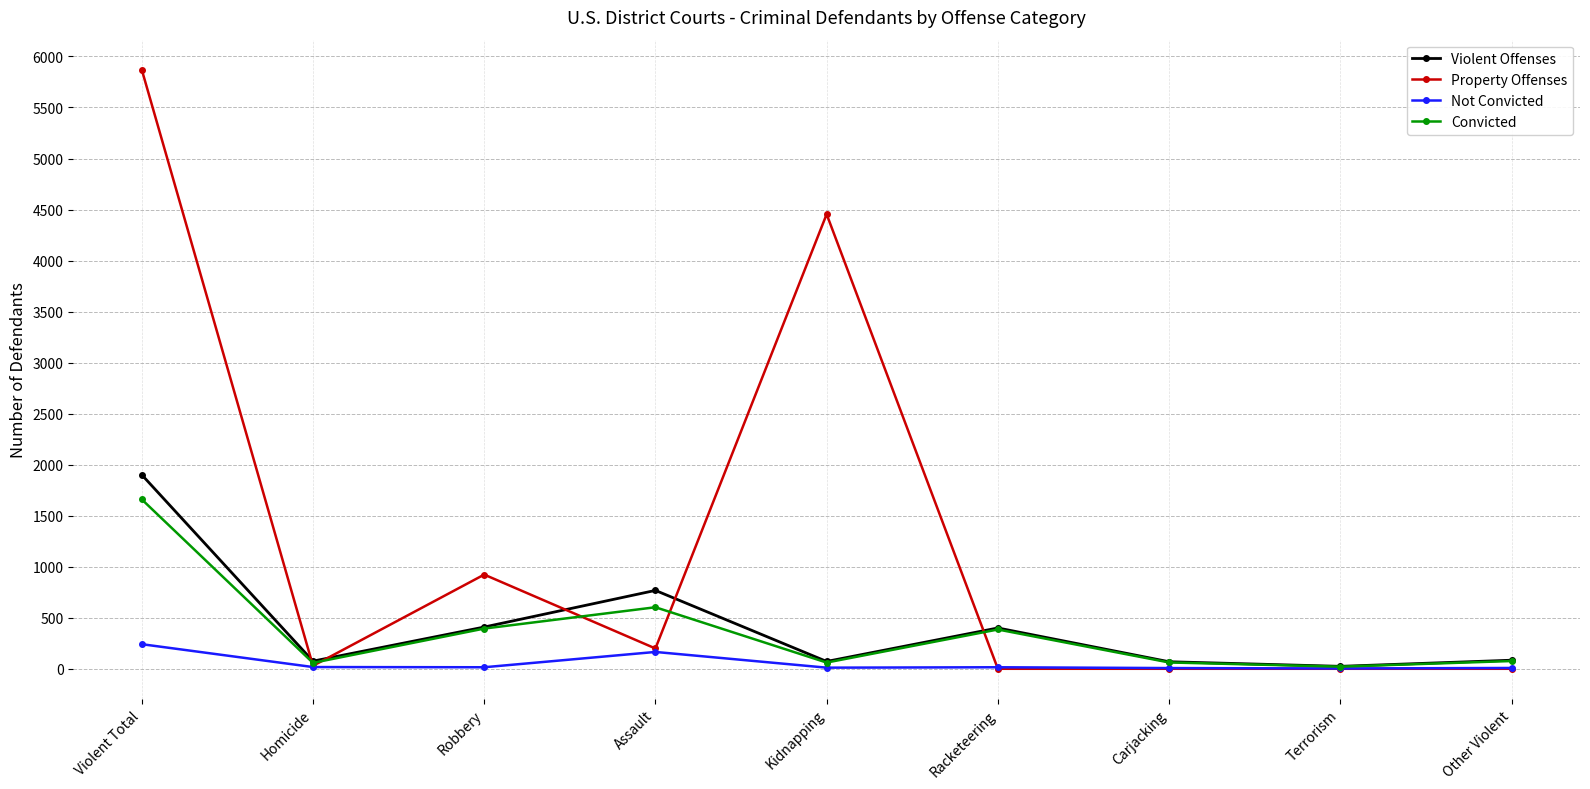

What is the difference between the Convicted values at Racketeering and Other Violent?

309